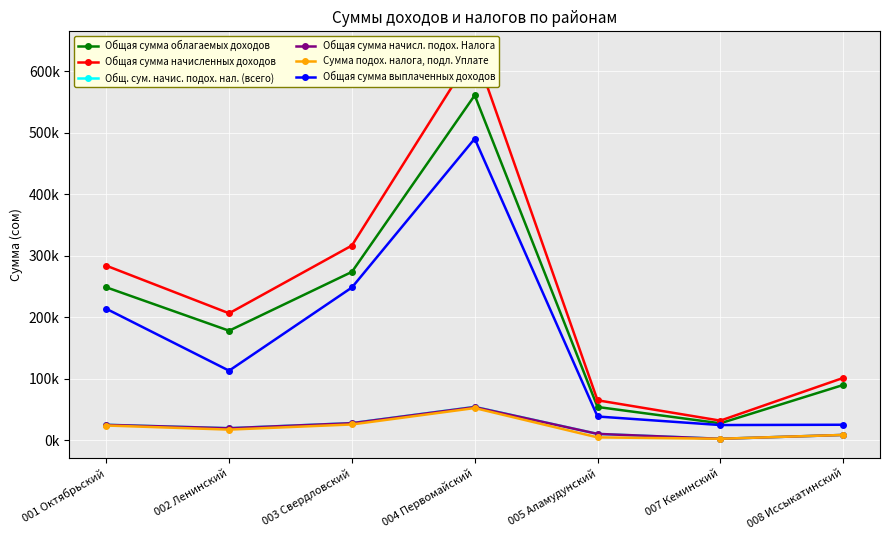

True or false: Общая сумма начисл. подох. Налога has more than 0 interior local peaks.

True